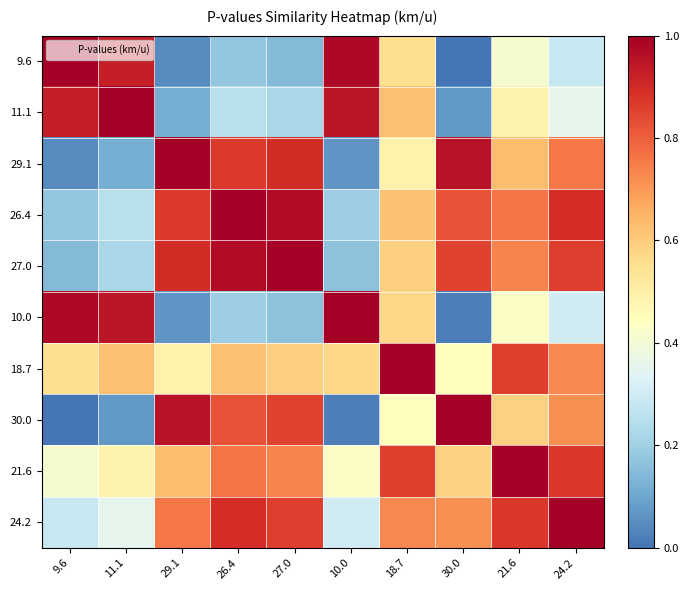

Rank the series by their maximum value, from lowest to highest.

9.6, 11.1, 29.1, 26.4, 27.0, 10.0, 18.7, 30.0, 21.6, 24.2